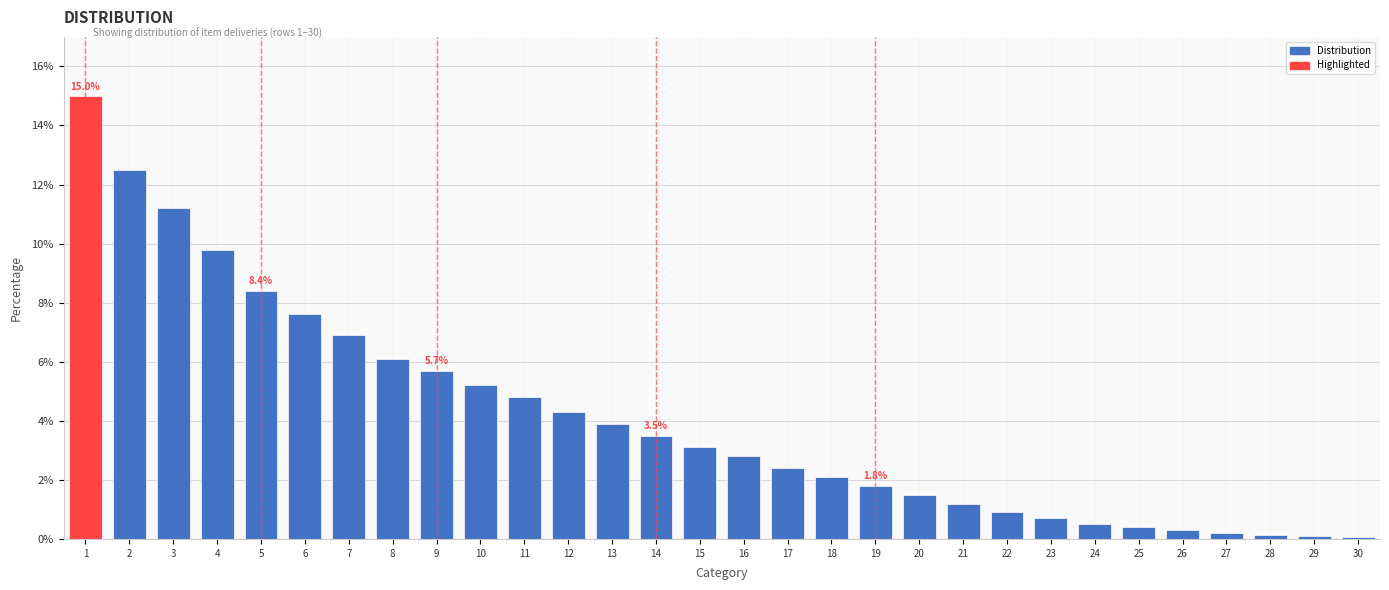

What is the greatest value displayed?

15.0